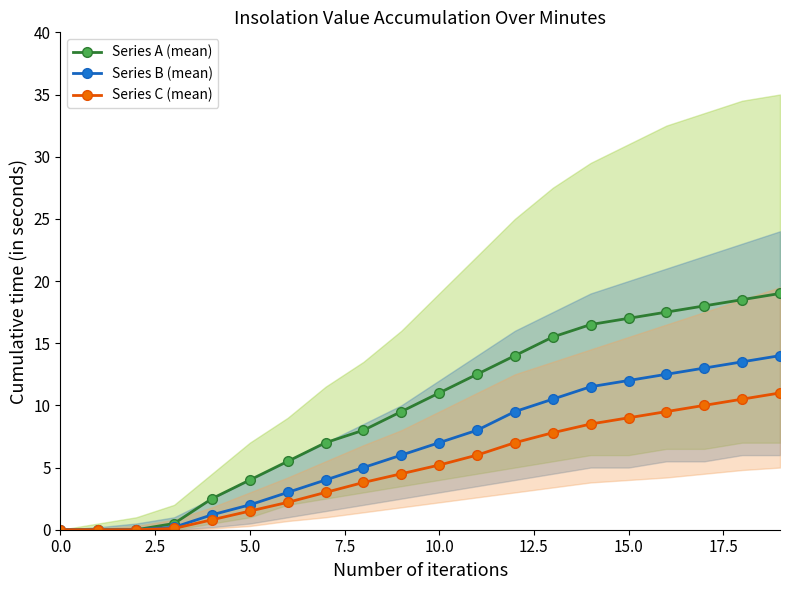

At how many categories does at least one series exceed 9?

11